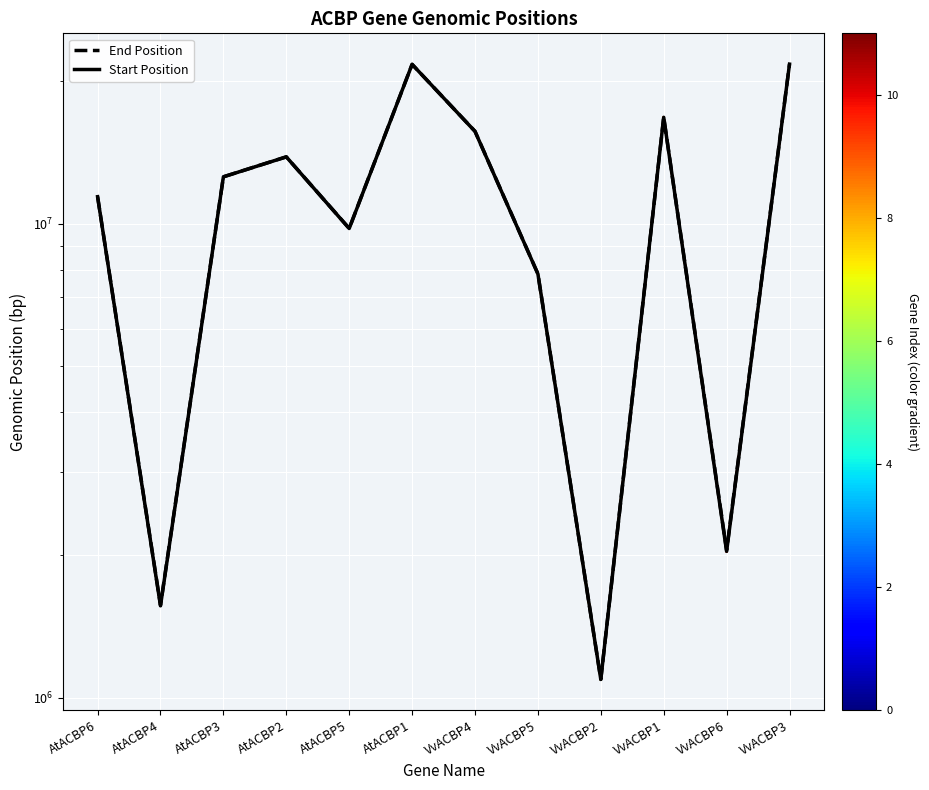

What position from the right is VvACBP1?

3